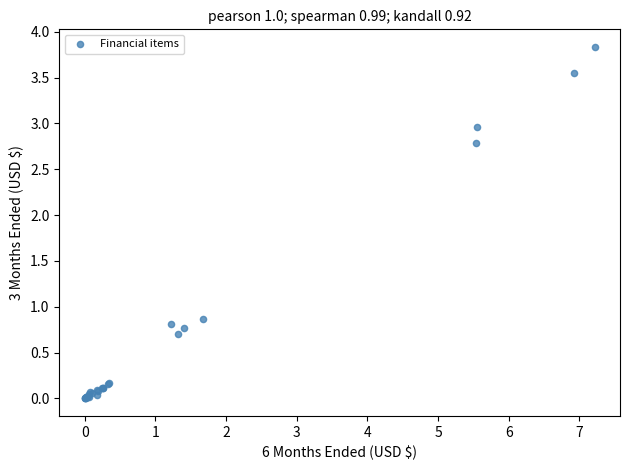

What Y value in the scatter plot is closest to 1?

0.9